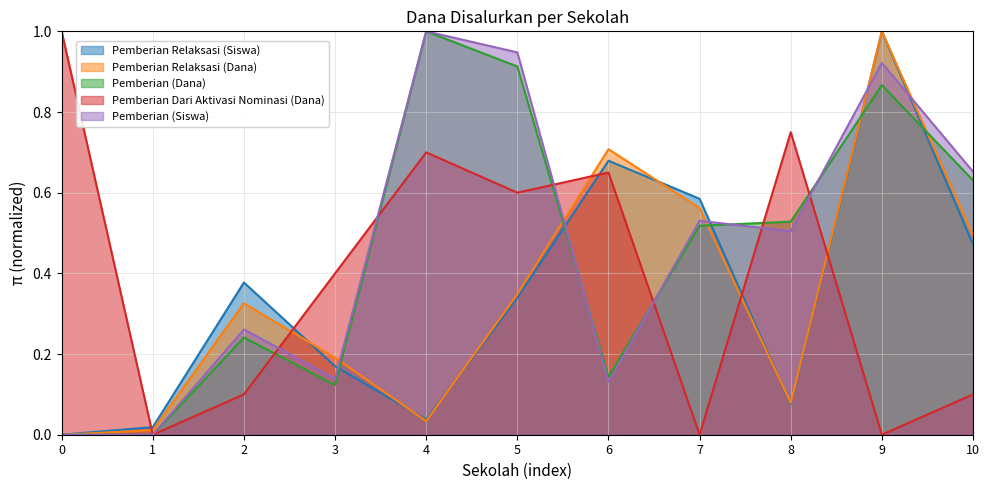

What is the maximum value for Pemberian Relaksasi (Siswa)?

1.0